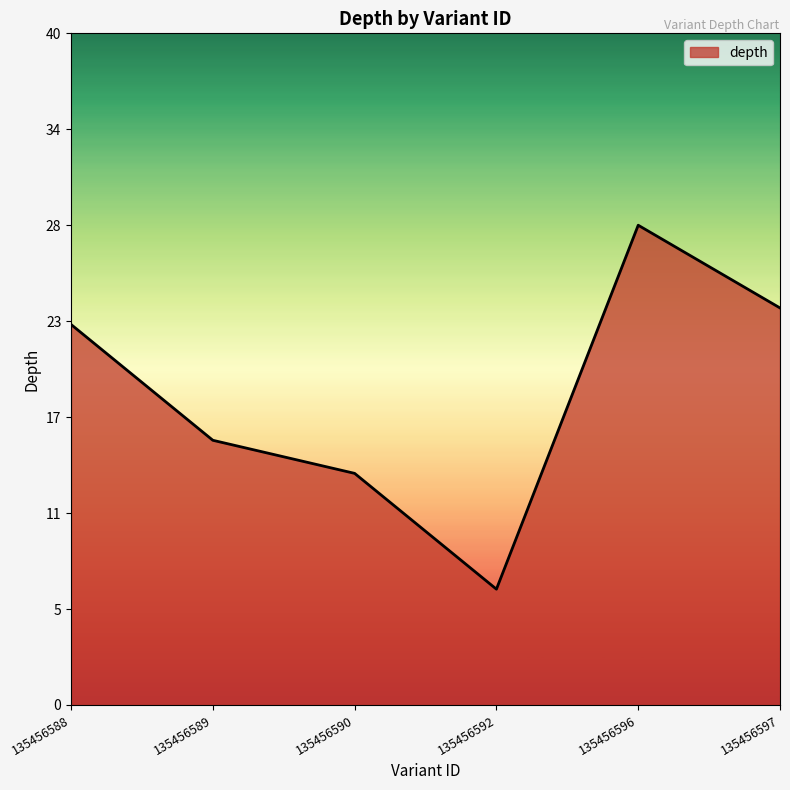

Is this an area chart (filled region under the line)?

Yes